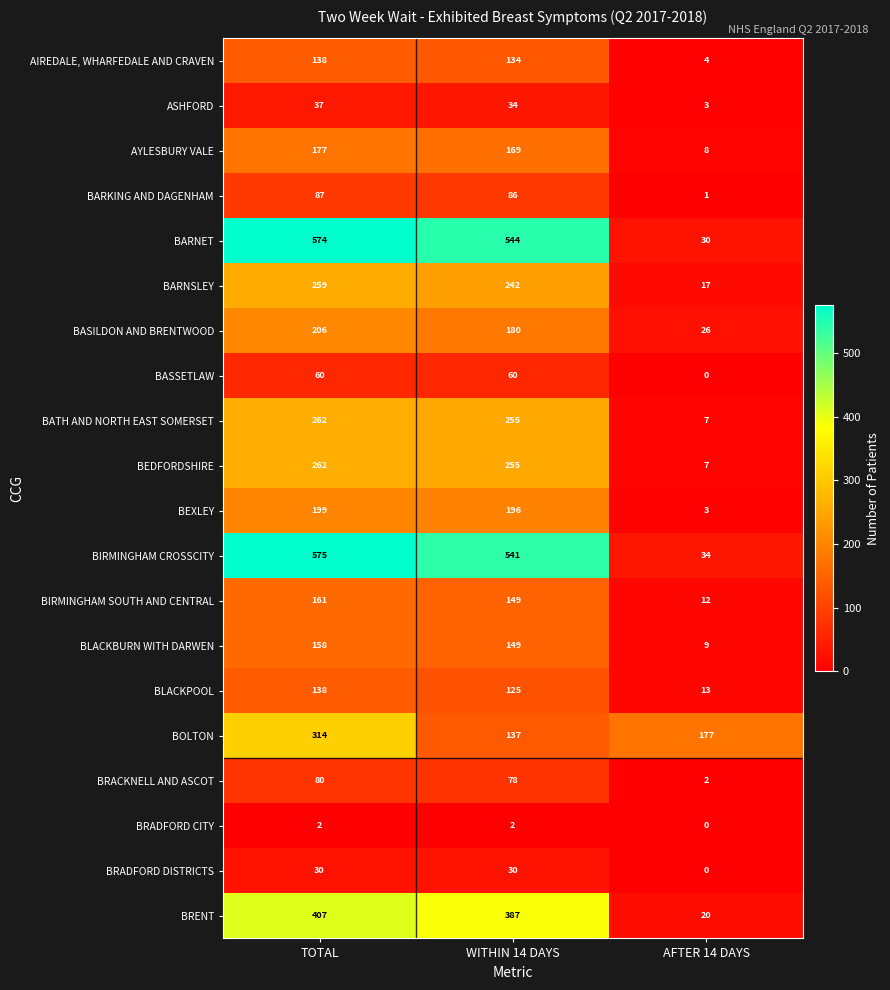

At which label is ASHFORD closest to 20?

WITHIN 14 DAYS